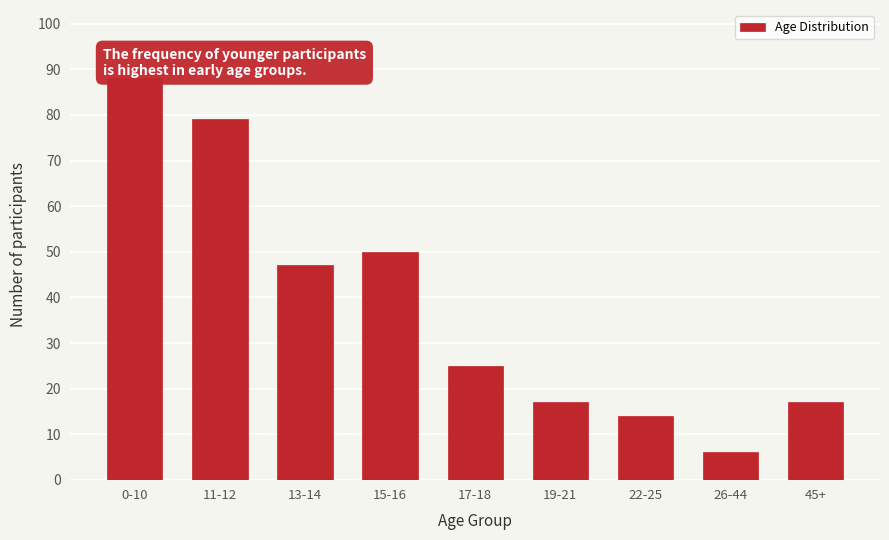

Reading left to right, transcribe all the data shown in this chart.

88	79	47	50	25	17	14	6	17